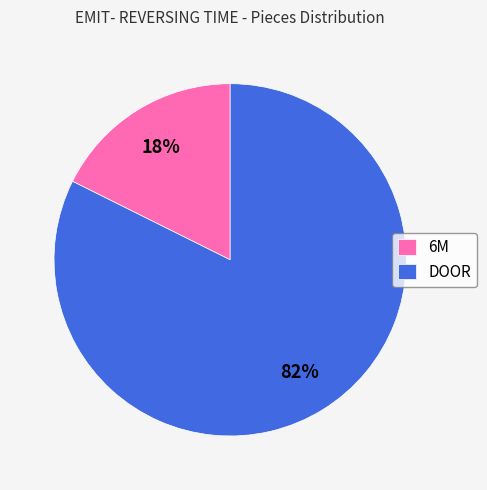

To the nearest percent, what percentage of the pie is 6M?

18%